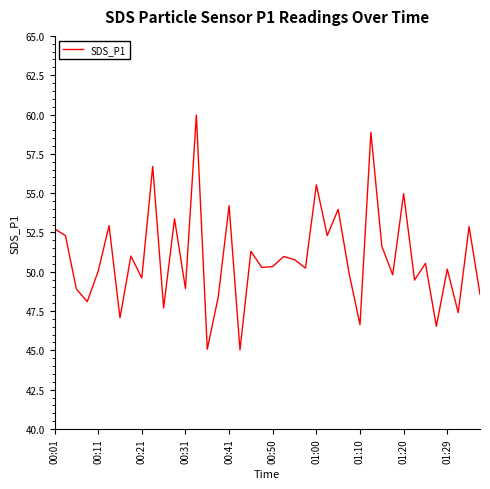

What is the difference between the maximum and minimum values?

14.9